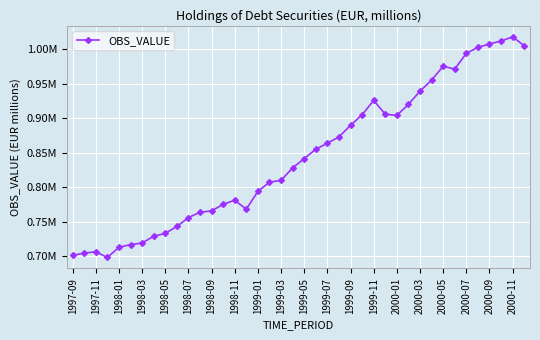

Is this an area chart (filled region under the line)?

No